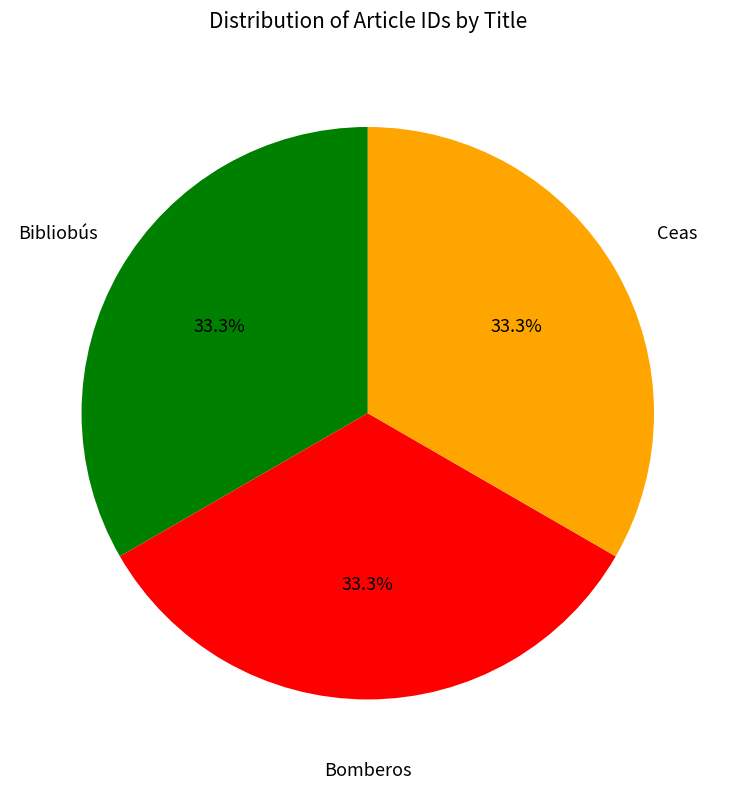

Is there any slice that represents more than half of the pie?

No